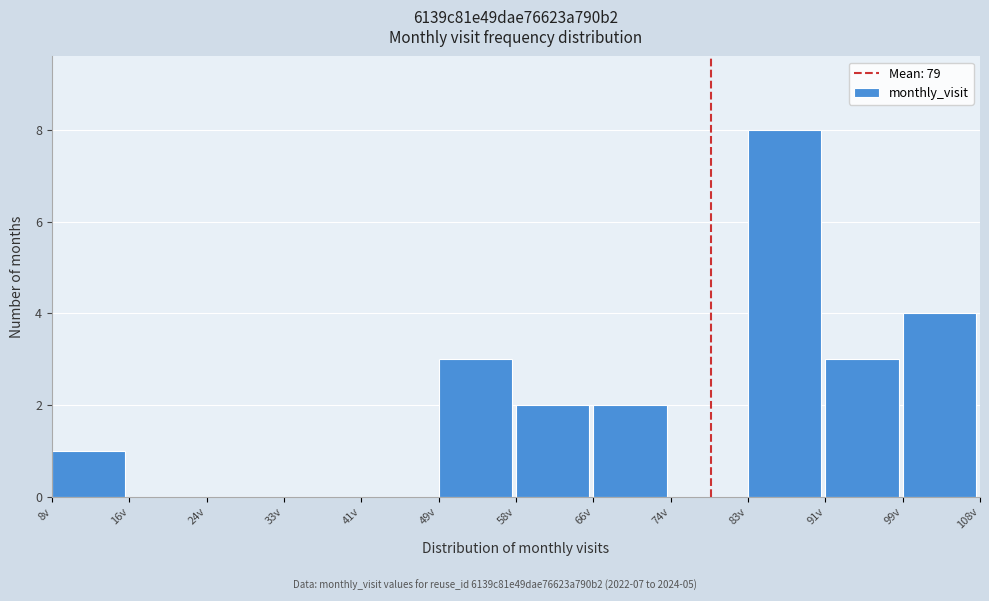

Reading left to right, list every bar in this chart as the range it spans on the x-axis followed by its height. Neither the bar edges nor the heights are printed on the chart, so give them approximately, as read against the axes.

8 to 16: 1
16 to 25: 0
25 to 33: 0
33 to 41: 0
41 to 50: 0
50 to 58: 3
58 to 66: 2
66 to 75: 2
75 to 83: 0
83 to 91: 8
91 to 100: 3
100 to 108: 4